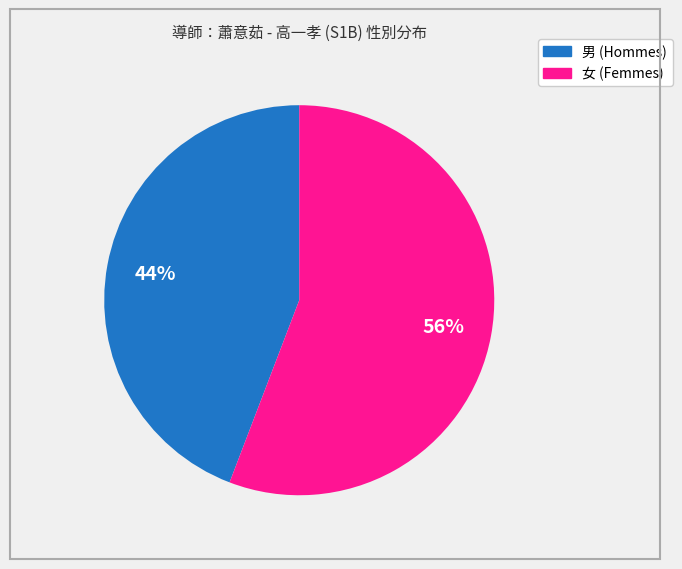

Which has a higher value, 男 or 女?

女